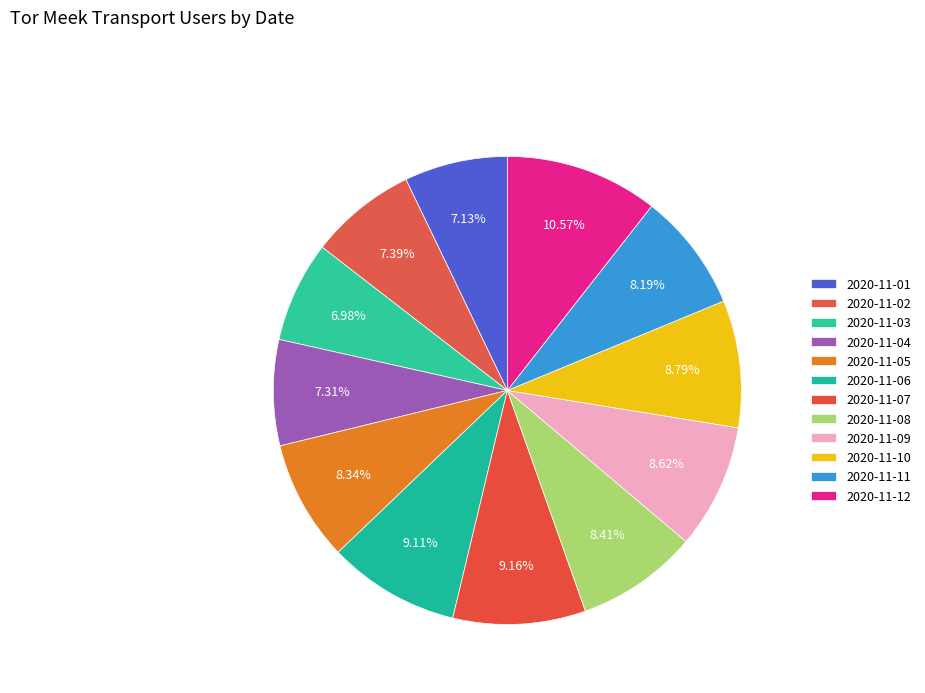

Do 2020-11-09 and 2020-11-01 together represent more than half of the pie?

No